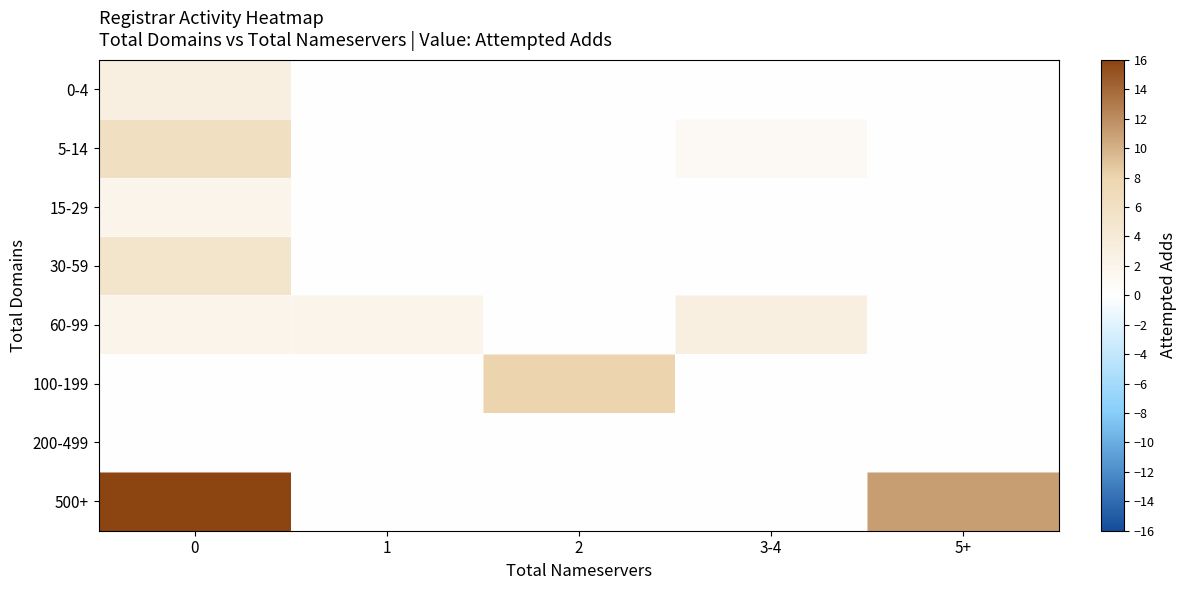

Rank the series at 2 from highest to lowest value.

100-199, 0-4, 5-14, 15-29, 30-59, 60-99, 200-499, 500+